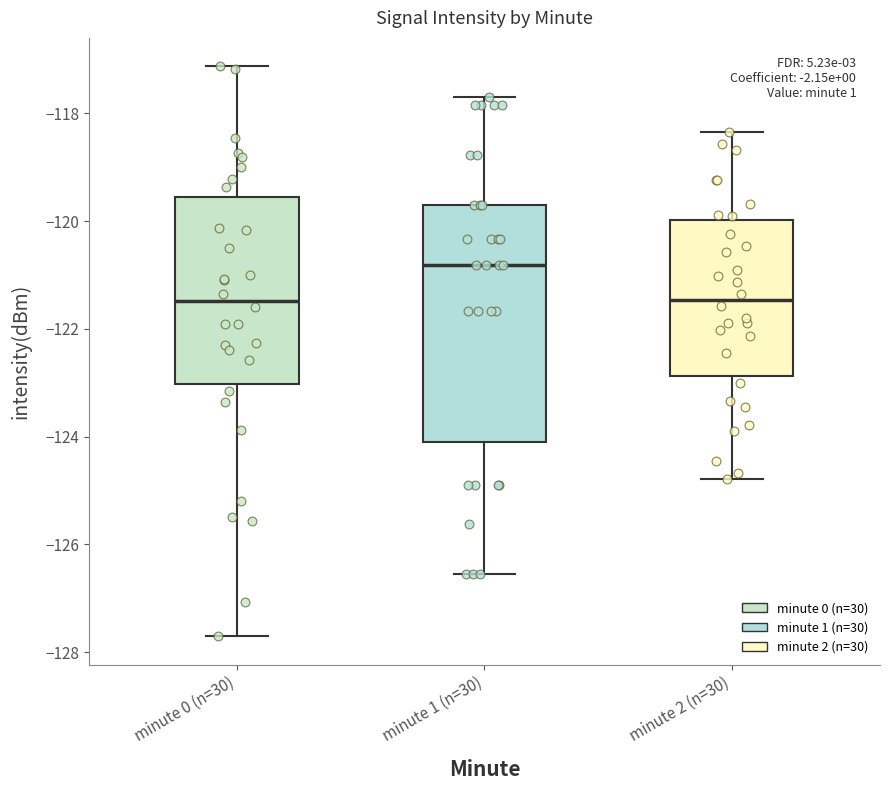

Reading left to right, transcribe this box plot: for each box, give where its median line is, the range the box spans, and where its two whiskers end, as read against the y-axis. The values are not printed on the chart, so give them approximately, as read against the axis.

minute 0 (n=30): median -121.4, box -123.0 to -119.6, whiskers -127.8 to -117.2
minute 1 (n=30): median -120.8, box -124.0 to -119.8, whiskers -126.6 to -117.6
minute 2 (n=30): median -121.4, box -122.8 to -120.0, whiskers -124.8 to -118.4